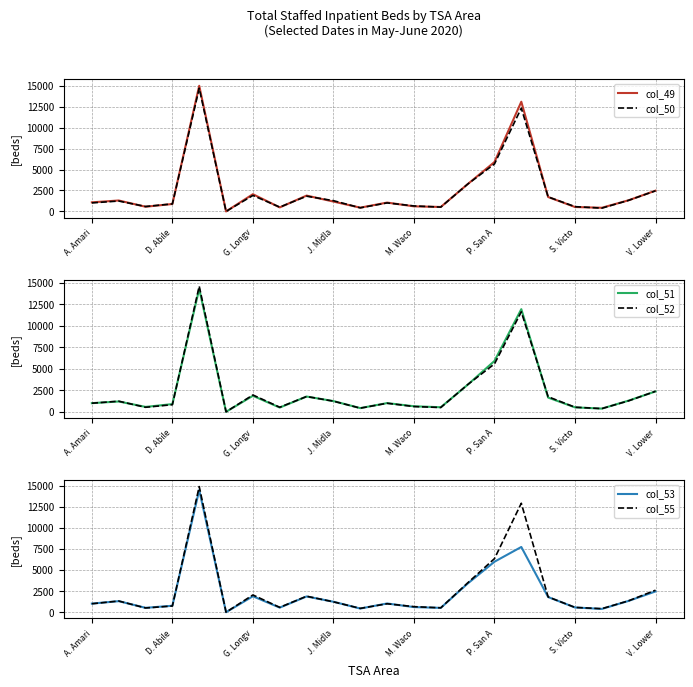

After their last crossing, which series has the higher values: col_51 (2020-06-01) or col_52 (2020-06-02)?

col_52 (2020-06-02)